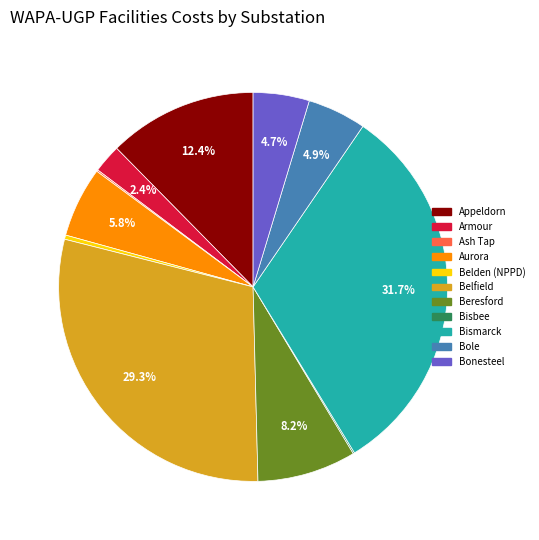

Does Armour represent more than half of the total?

No